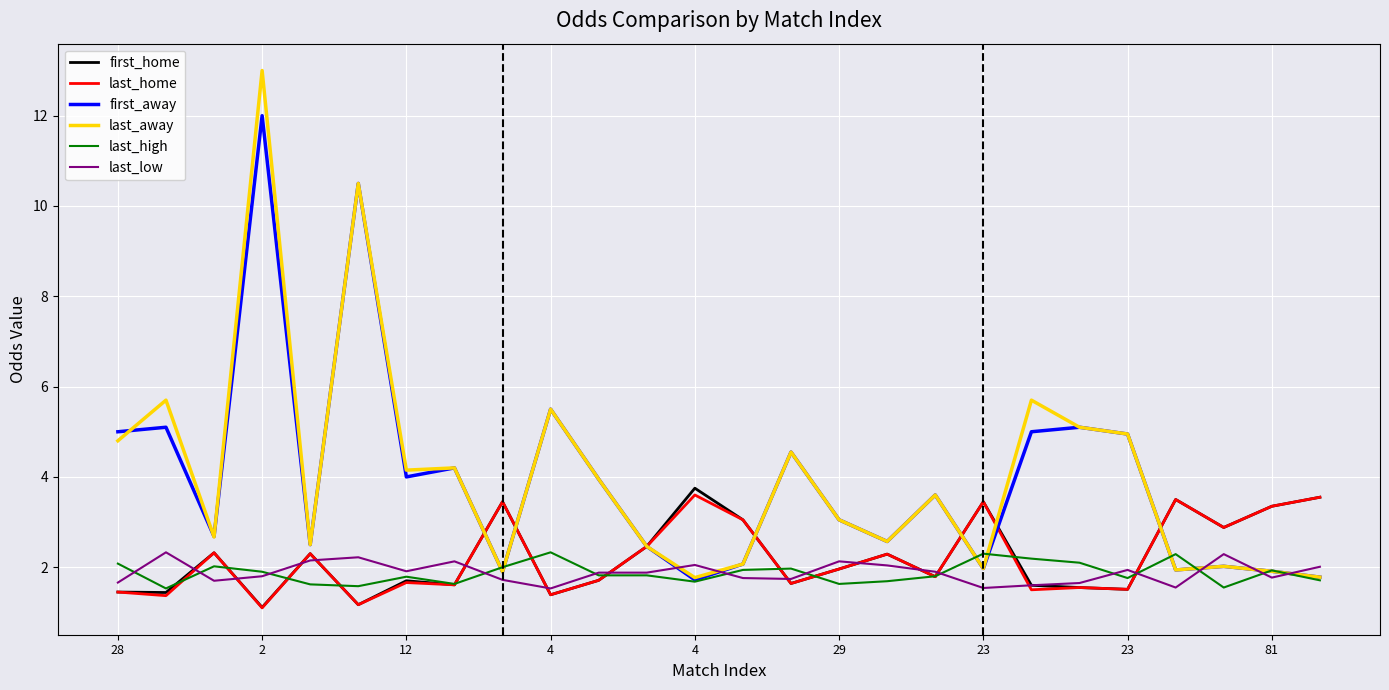

How many series are shown in this chart?

6